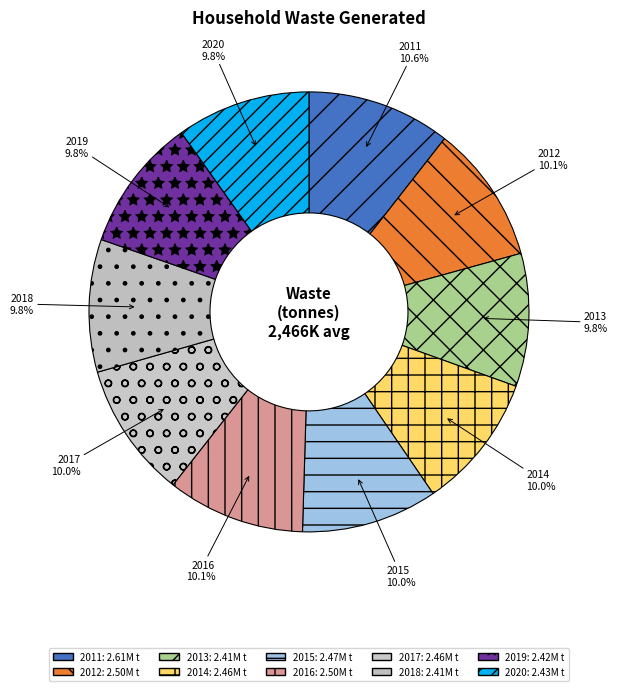

To the nearest percent, what is the difference between the largest and smallest slice percentages?

1%